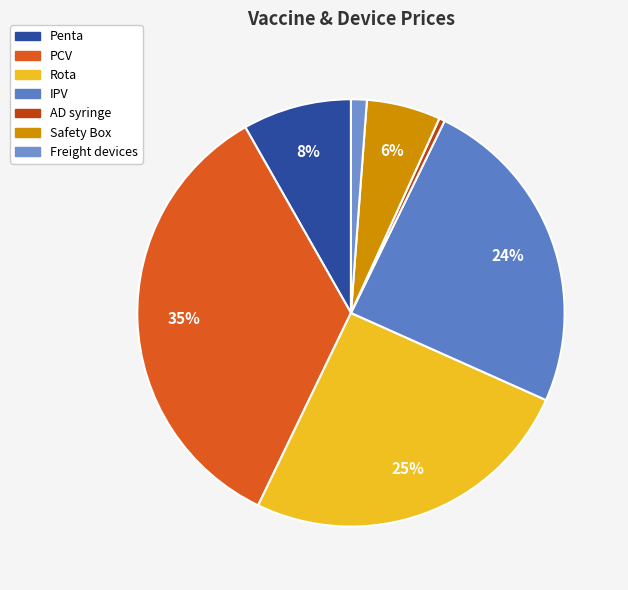

Is there any slice that represents more than half of the pie?

No